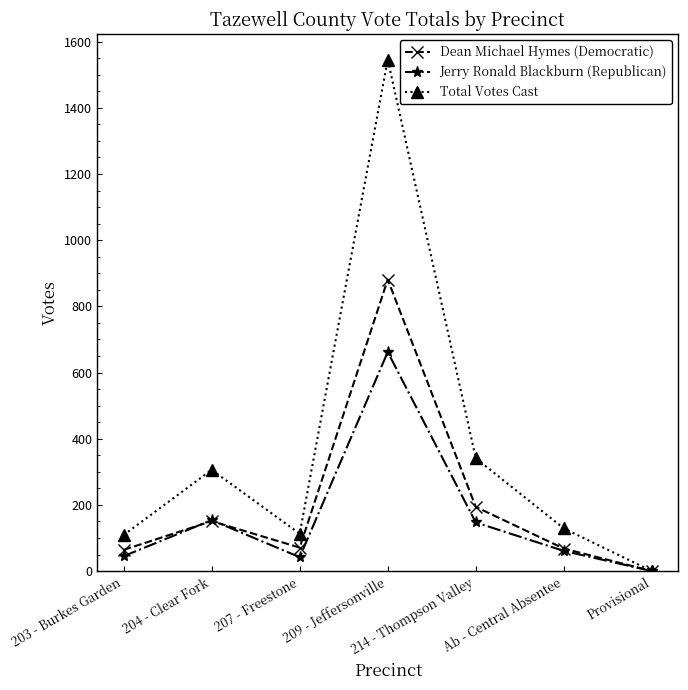

What is the label of the 1st point from the left?

203 - Burkes Garden